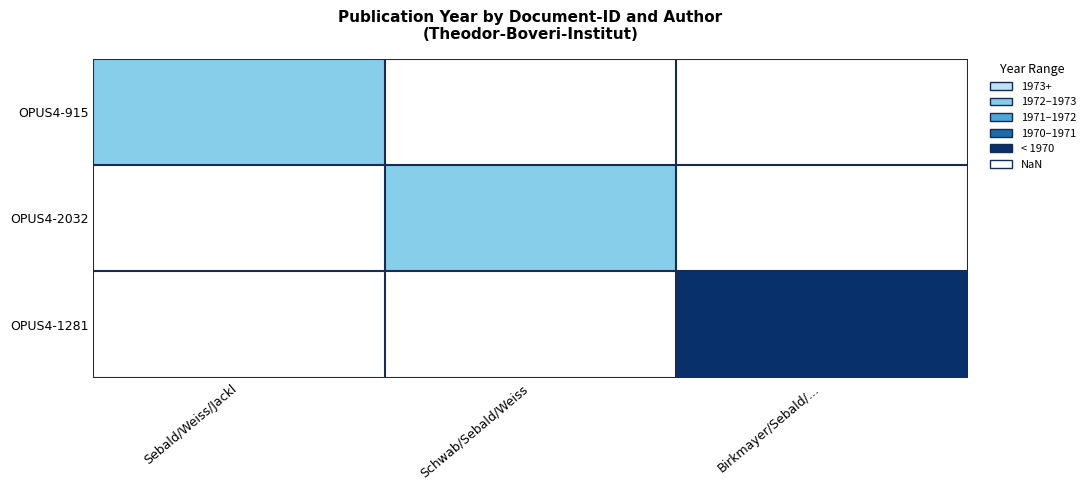

Is the value of OPUS4-1281 at Sebald/Weiss/Jackl greater than the value of OPUS4-2032 at Birkmayer/Sebald/...?

No